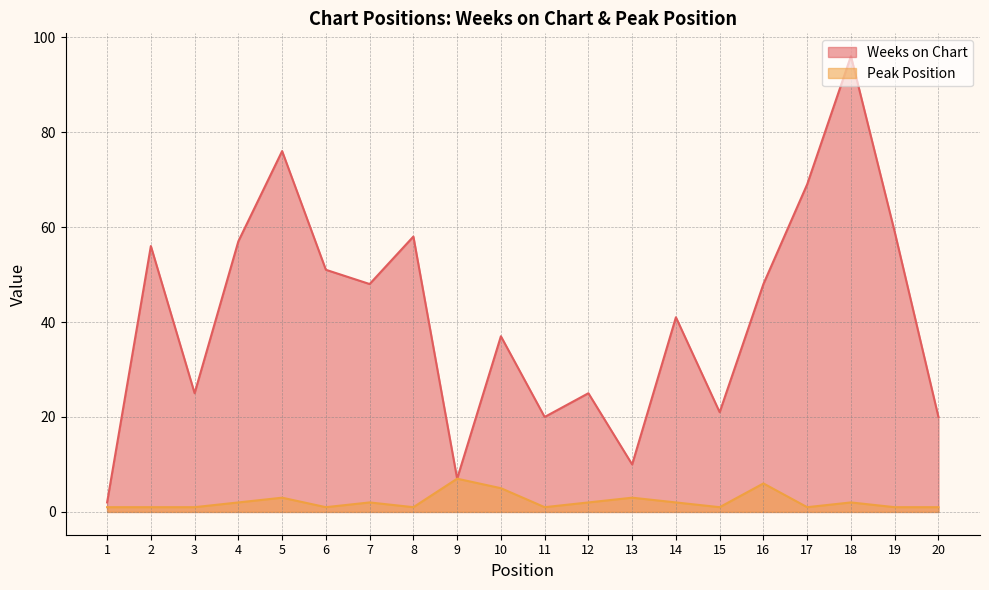

What is the value of the Weeks on Chart point at the 18th from the left?

96